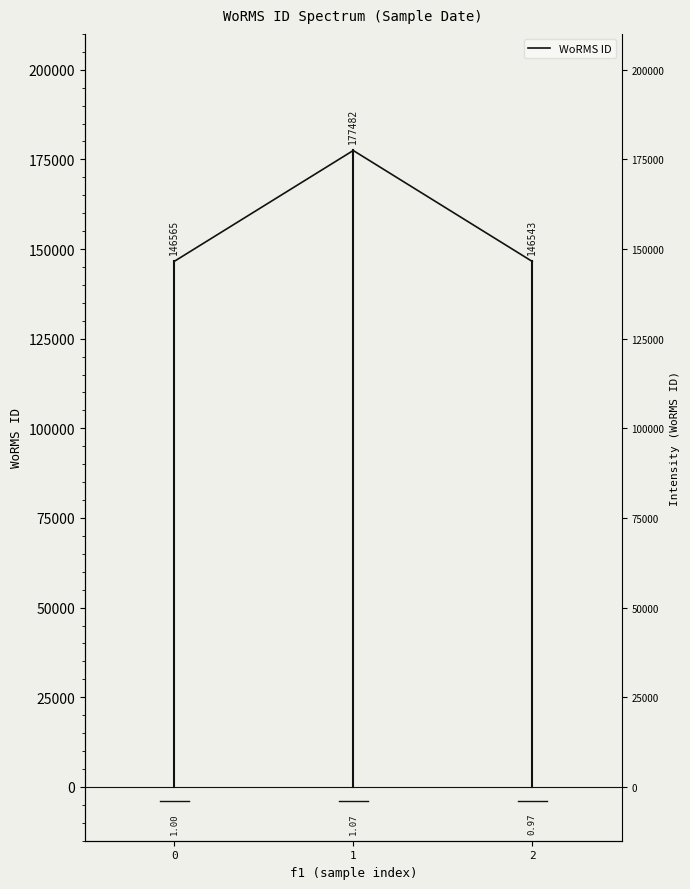

Which category has the highest value across all series?

1